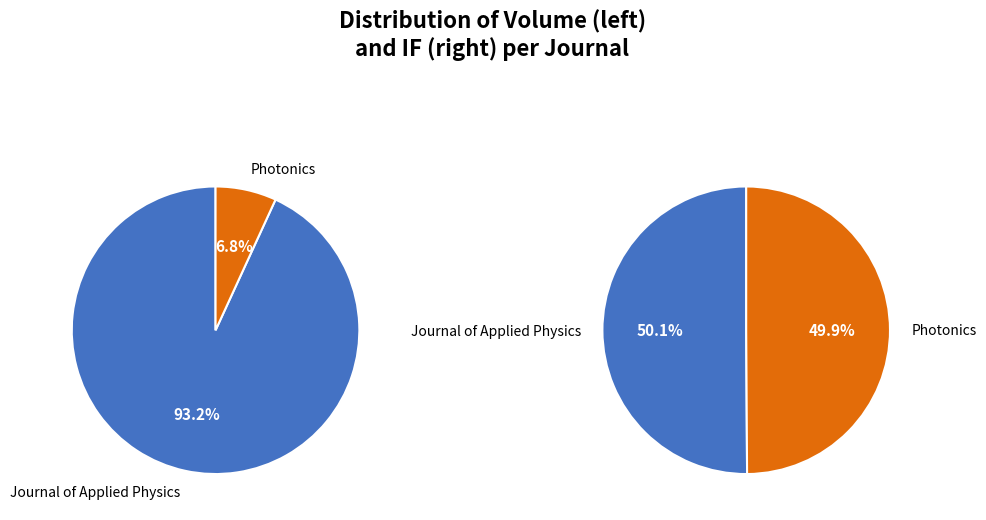

To the nearest percent, what is the difference between the Journal of Applied Physics and Photonics slice percentages?

86%